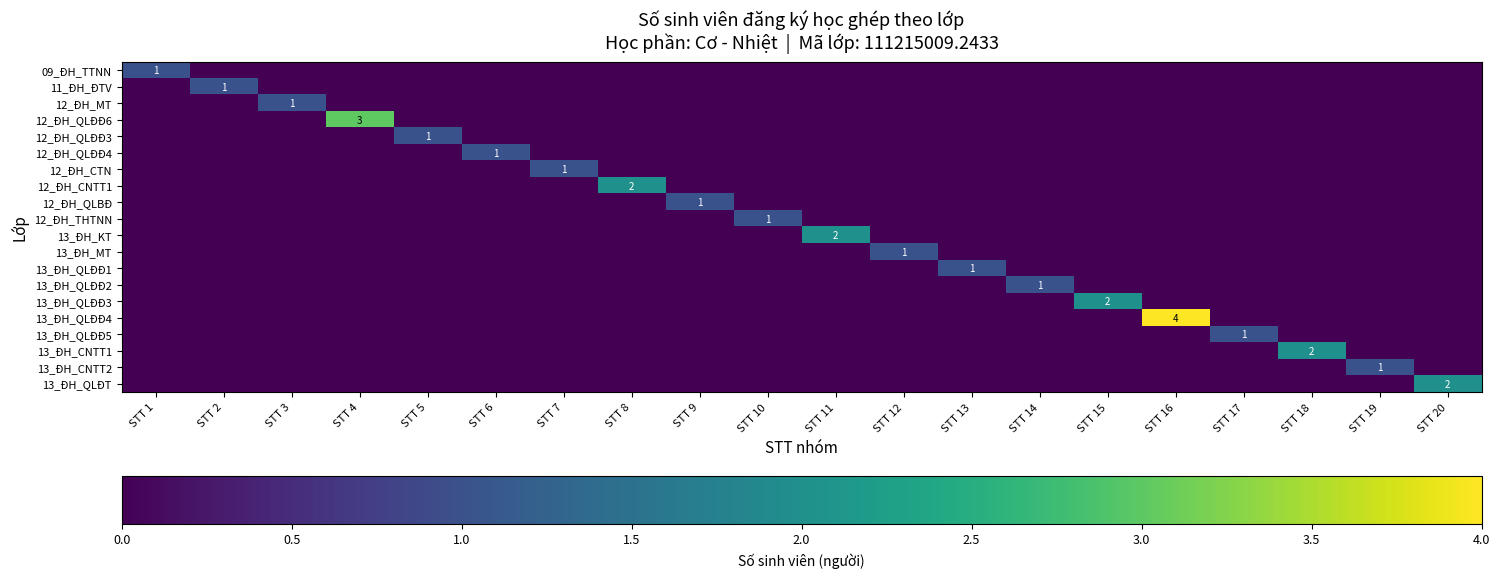

Rank the series by their maximum value, from lowest to highest.

09_ĐH_TTNN, 11_ĐH_ĐTV, 12_ĐH_MT, 12_ĐH_QLĐĐ3, 12_ĐH_QLĐĐ4, 12_ĐH_CTN, 12_ĐH_QLBĐ, 12_ĐH_THTNN, 13_ĐH_MT, 13_ĐH_QLĐĐ1, 13_ĐH_QLĐĐ2, 13_ĐH_QLĐĐ5, 13_ĐH_CNTT2, 12_ĐH_CNTT1, 13_ĐH_KT, 13_ĐH_QLĐĐ3, 13_ĐH_CNTT1, 13_ĐH_QLĐT, 12_ĐH_QLĐĐ6, 13_ĐH_QLĐĐ4